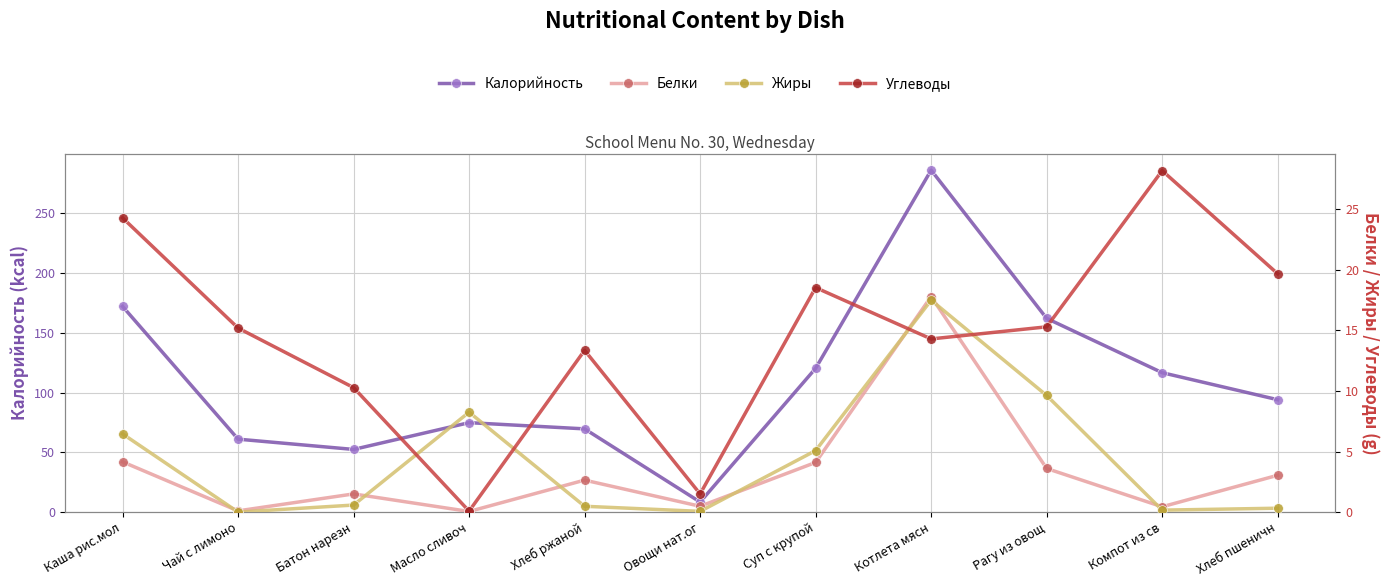

True or false: Белки and Жиры cross at least once.

True